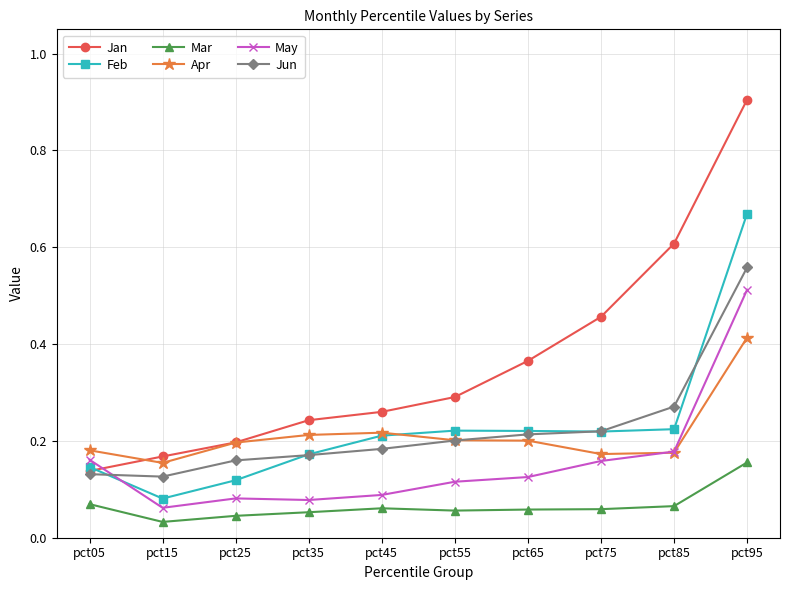

Which category has the highest value across all series?

pct95